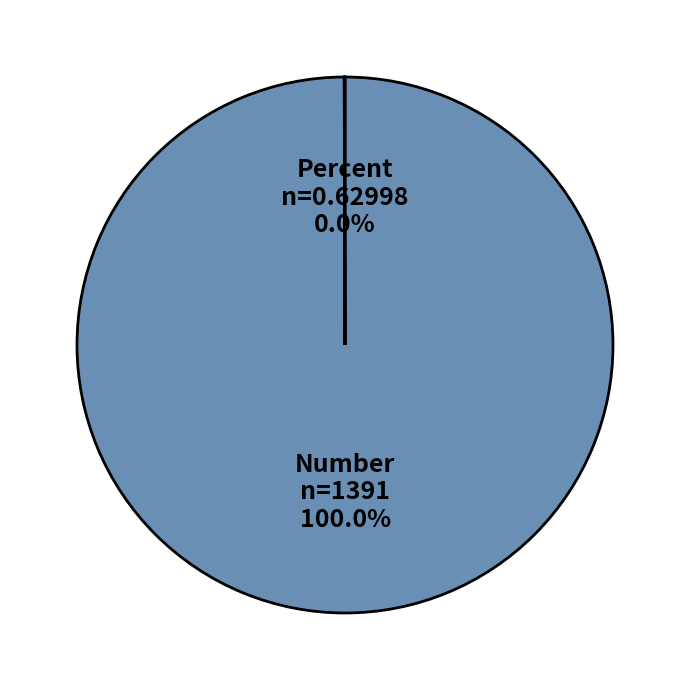

Does Number represent more than half of the total?

Yes